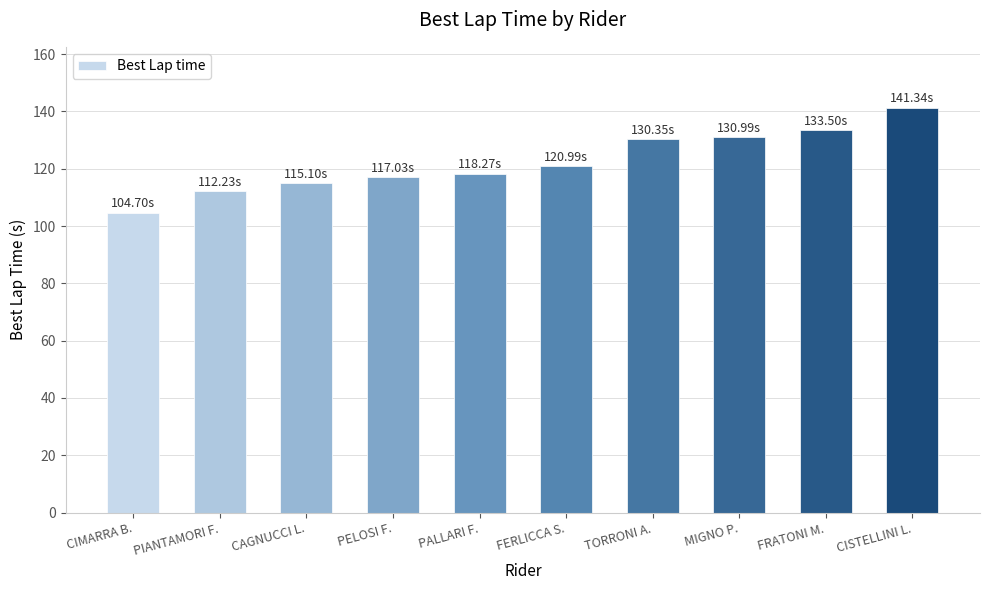

What is the label of the 6th bar from the right?

PALLARI F.